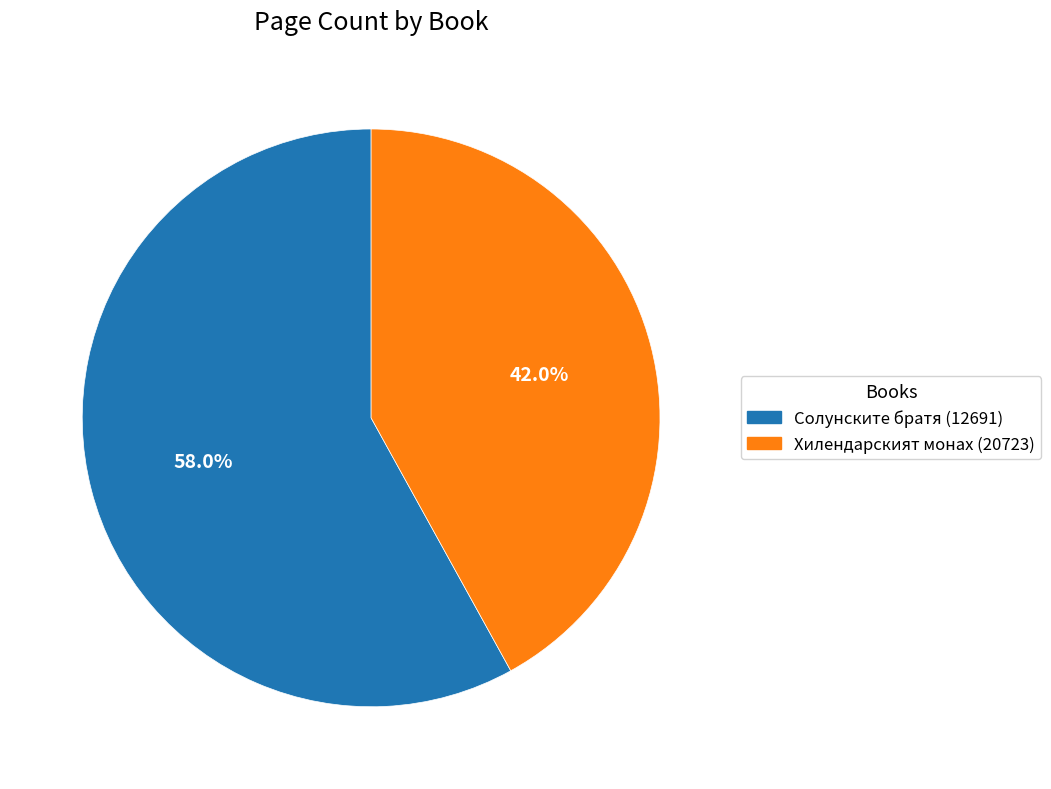

To the nearest percent, what portion does Хилендарският монах (20723) represent?

42%